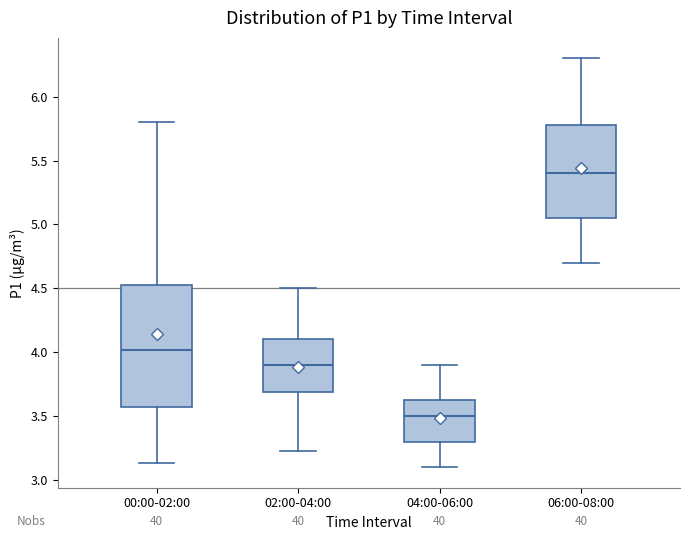

Reading left to right, read every box against the y-axis: the position of its median line, the range the box covers, and the ends of its whiskers. The values are not printed on the chart, so give them approximately, as read against the axis.

00:00-02:00: median 4.00, box 3.60 to 4.55, whiskers 3.15 to 5.80
02:00-04:00: median 3.90, box 3.70 to 4.10, whiskers 3.25 to 4.50
04:00-06:00: median 3.50, box 3.30 to 3.65, whiskers 3.10 to 3.90
06:00-08:00: median 5.40, box 5.05 to 5.80, whiskers 4.70 to 6.30